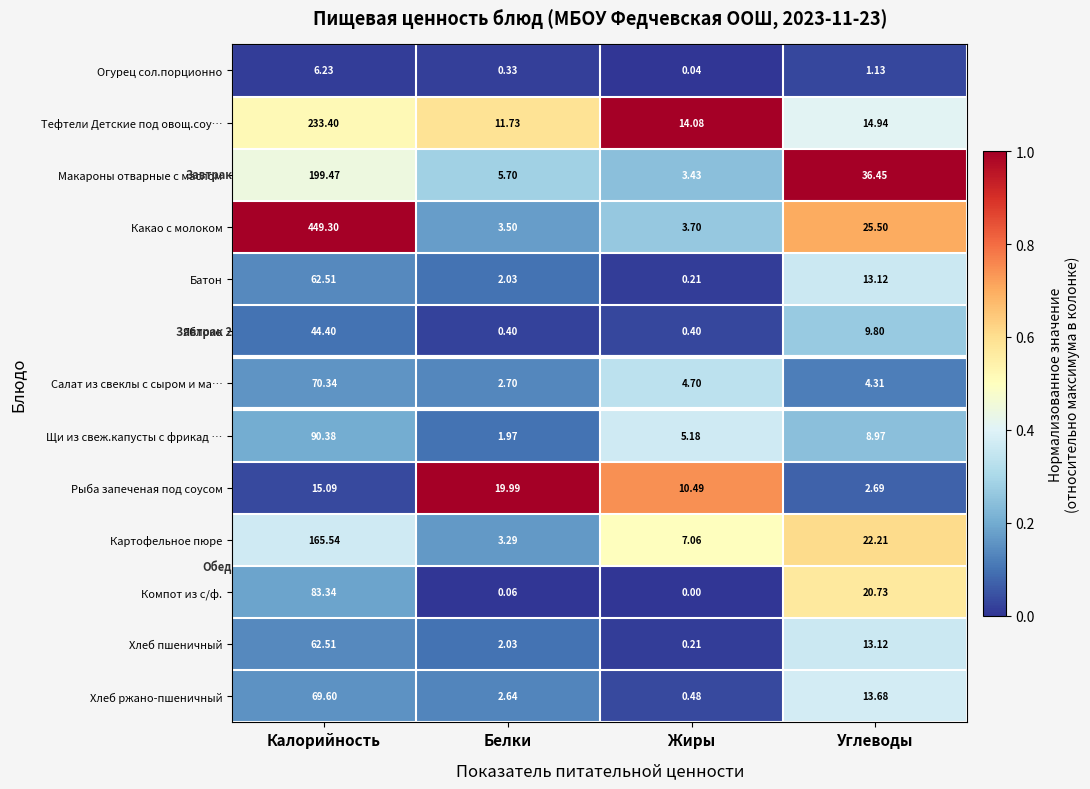

Where does the Рыба запеченая под соусом series first go above 15?

Калорийность